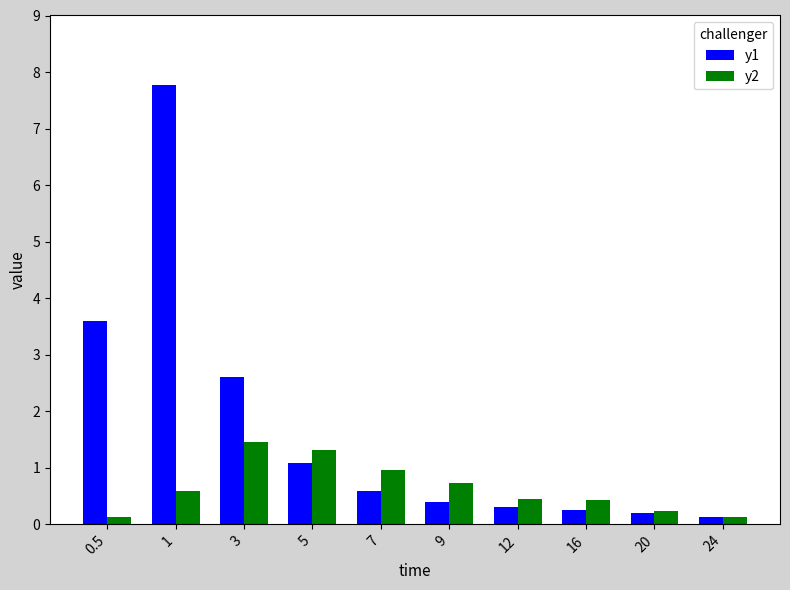

What are all the series names shown in the legend?

y1, y2